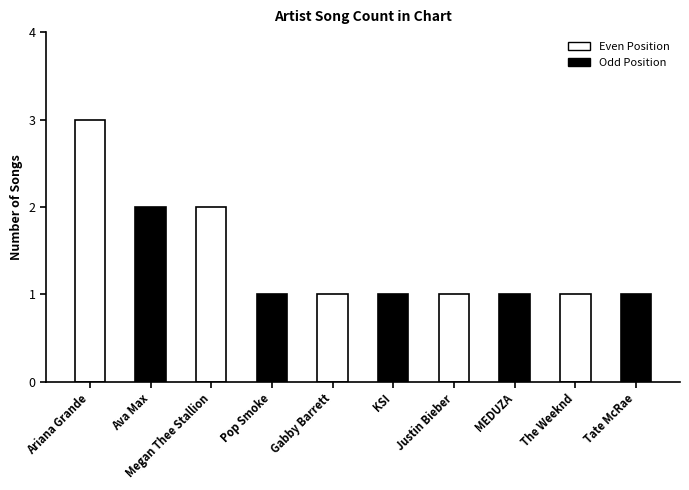

At which category does the chart reach its minimum across all series?

Pop Smoke